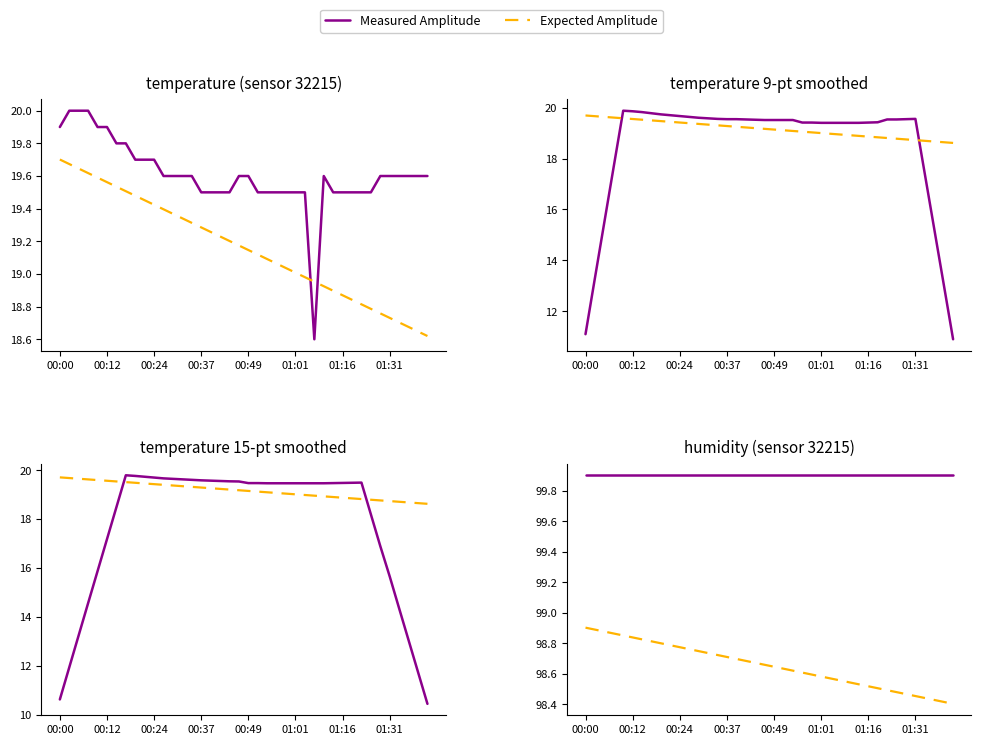

How many distinct data groups are displayed?

2